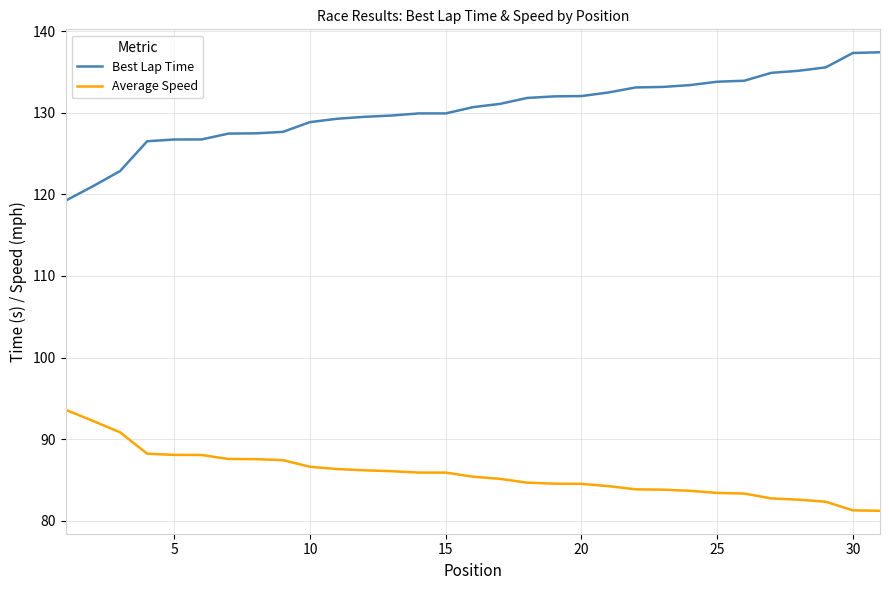

List the series in order of their overall mean, highest first.

Best Lap Time, Average Speed